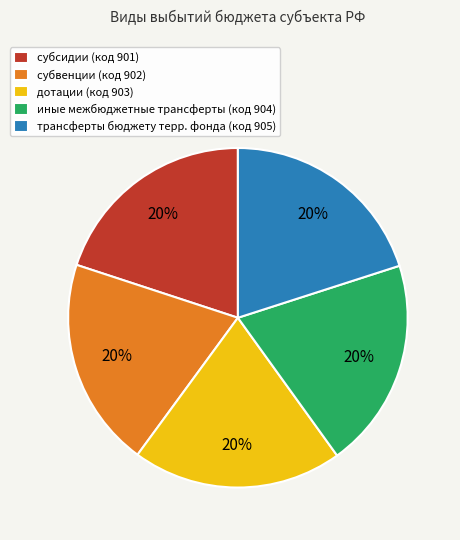

What is the ratio of the value at иные межбюджетные трансферты (код 904) to the value at субсидии (код 901)?

1.0